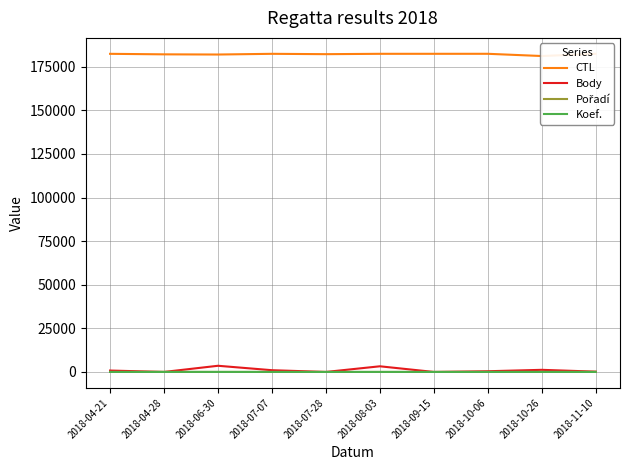

Which label corresponds to the largest value in the chart?

2018-10-06